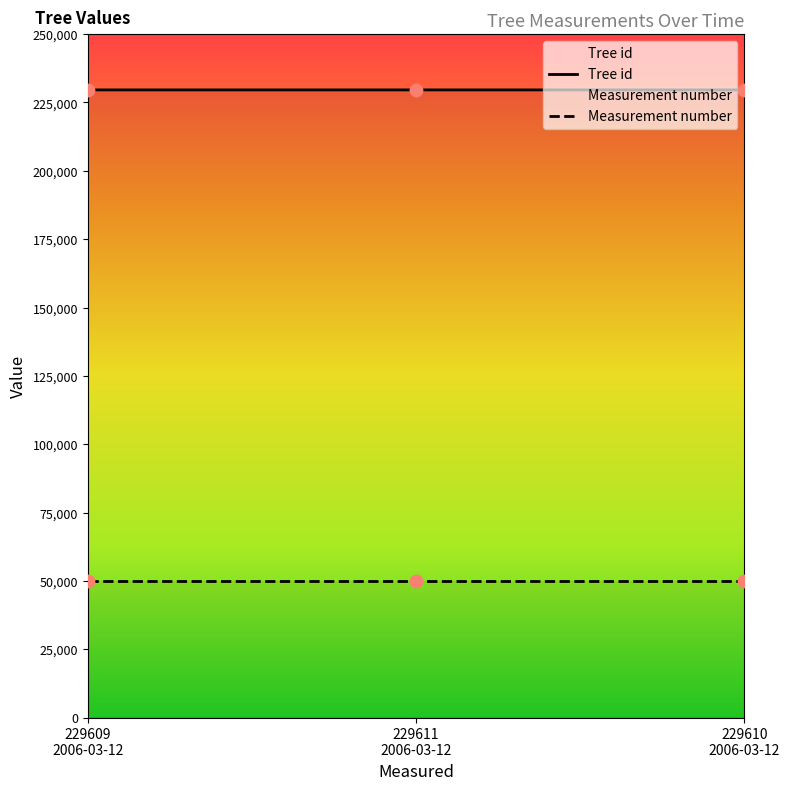

What is the minimum value for Measurement number?

50000